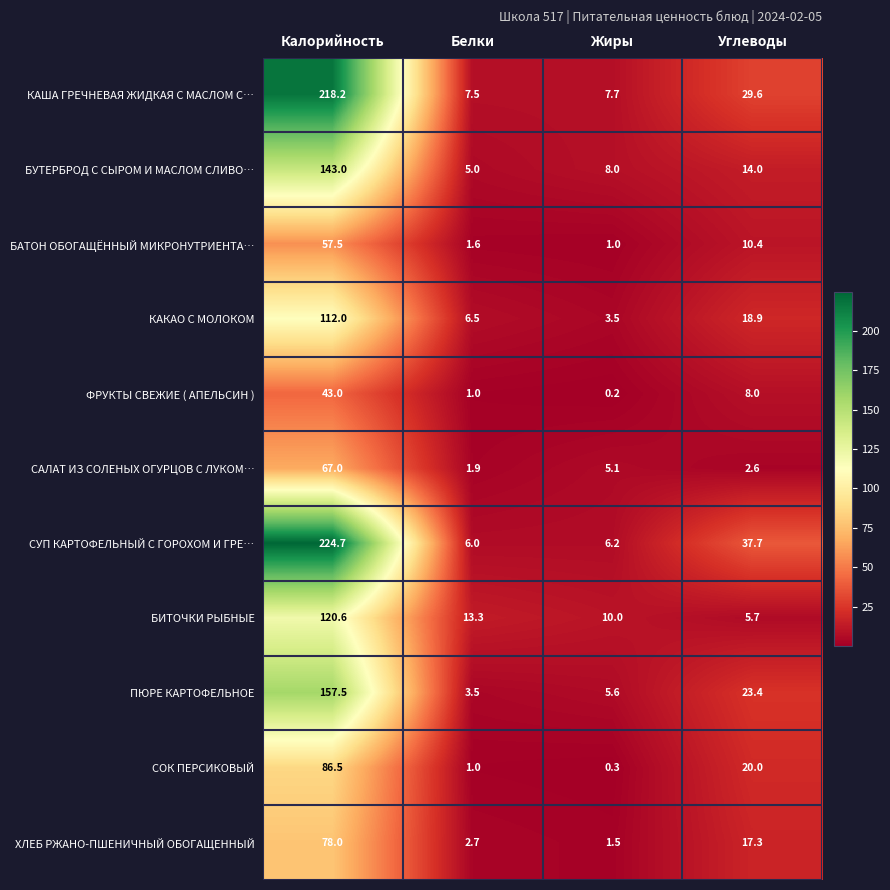

Between Жиры and Углеводы, which series saw the biggest shift?

СУП КАРТОФЕЛЬНЫЙ С ГОРОХОМ И ГРЕ…